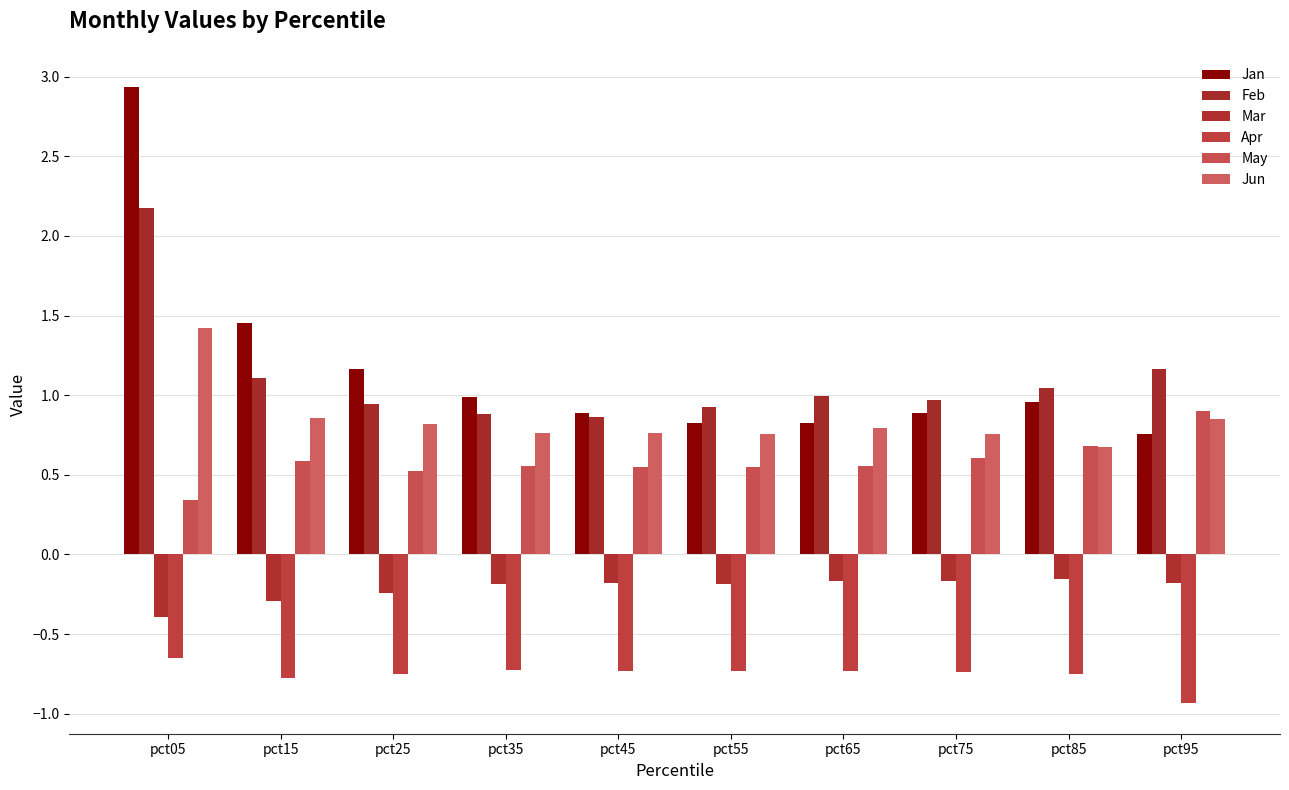

Which series changed the most between pct05 and pct45?

Jan